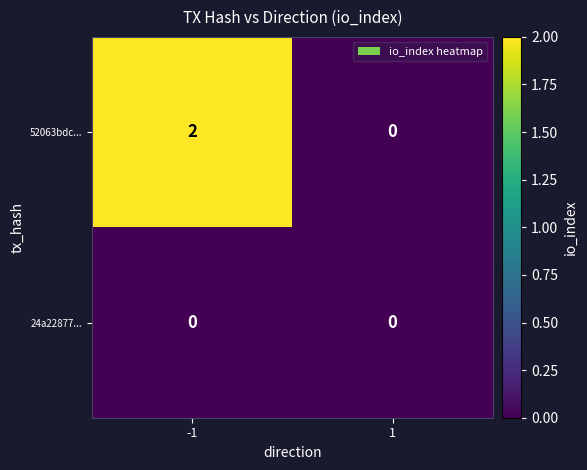

What is the total value across all series at -1?

2